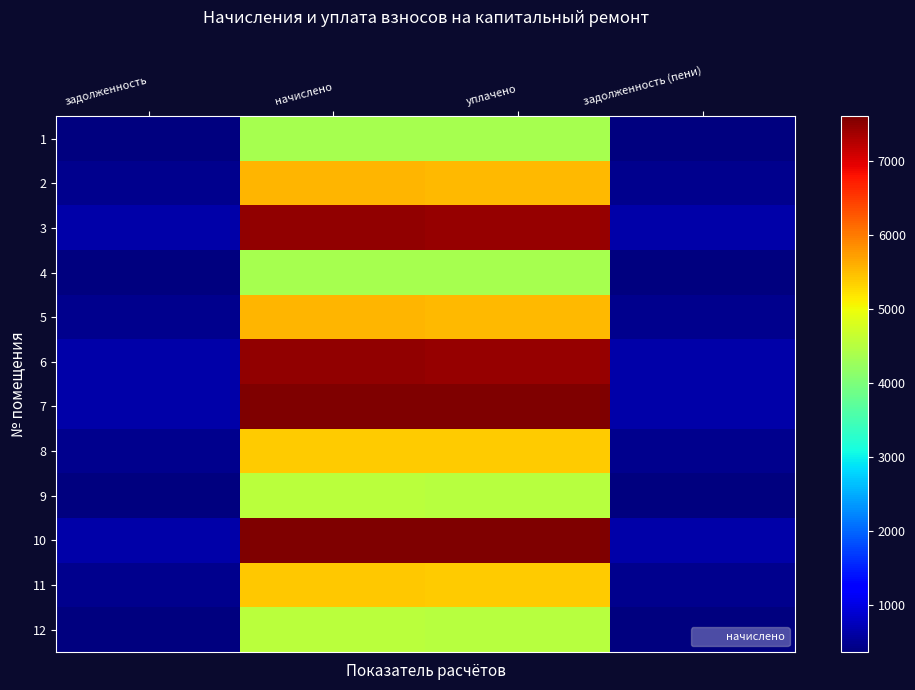

Reading left to right, extract all data points from this chart.

1: задолженность=364.2	начислено=4370.8	уплачено=4356.9	задолженность (пени)=364.2
2: задолженность=461.7	начислено=5540.4	уплачено=5522.9	задолженность (пени)=461.7
3: задолженность=621.8	начислено=7461.1	уплачено=7437.5	задолженность (пени)=621.8
4: задолженность=364.2	начислено=4370.8	уплачено=4356.9	задолженность (пени)=364.2
5: задолженность=461.7	начислено=5540.4	уплачено=5522.9	задолженность (пени)=461.7
6: задолженность=621.8	начислено=7461.1	уплачено=7437.5	задолженность (пени)=621.8
7: задолженность=633.0	начислено=7596.5	уплачено=7572.4	задолженность (пени)=633.0
8: задолженность=449.4	начислено=5392.7	уплачено=5375.6	задолженность (пени)=449.4
9: задолженность=376.5	начислено=4518.5	уплачено=4504.2	задолженность (пени)=376.5
10: задолженность=633.0	начислено=7596.5	уплачено=7572.4	задолженность (пени)=633.0
11: задолженность=450.4	начислено=5404.9	уплачено=5387.8	задолженность (пени)=450.4
12: задолженность=376.5	начислено=4518.5	уплачено=4504.2	задолженность (пени)=376.5